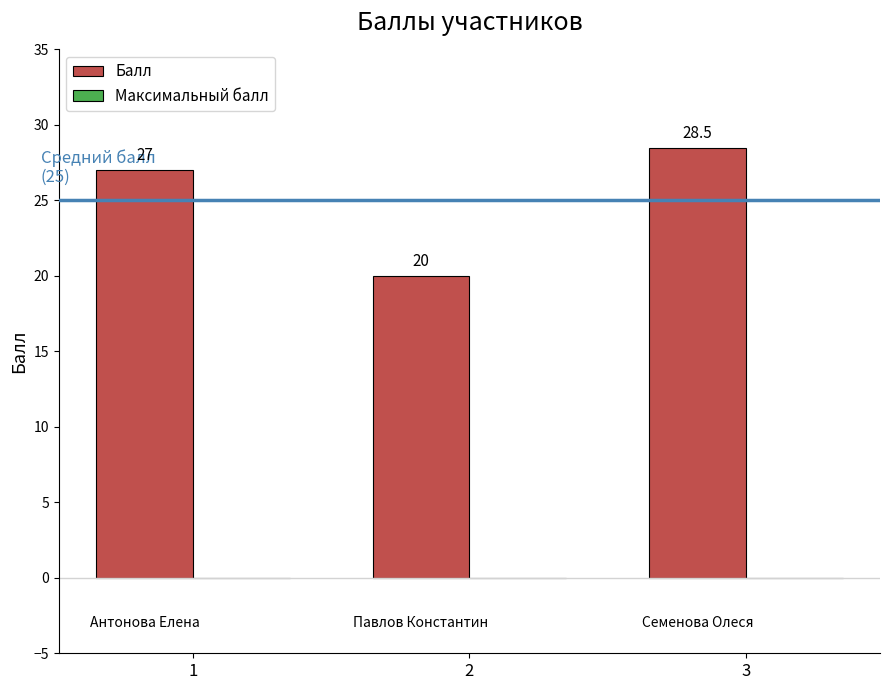

What is the ratio of the value at 2 to the value at 3?

0.7